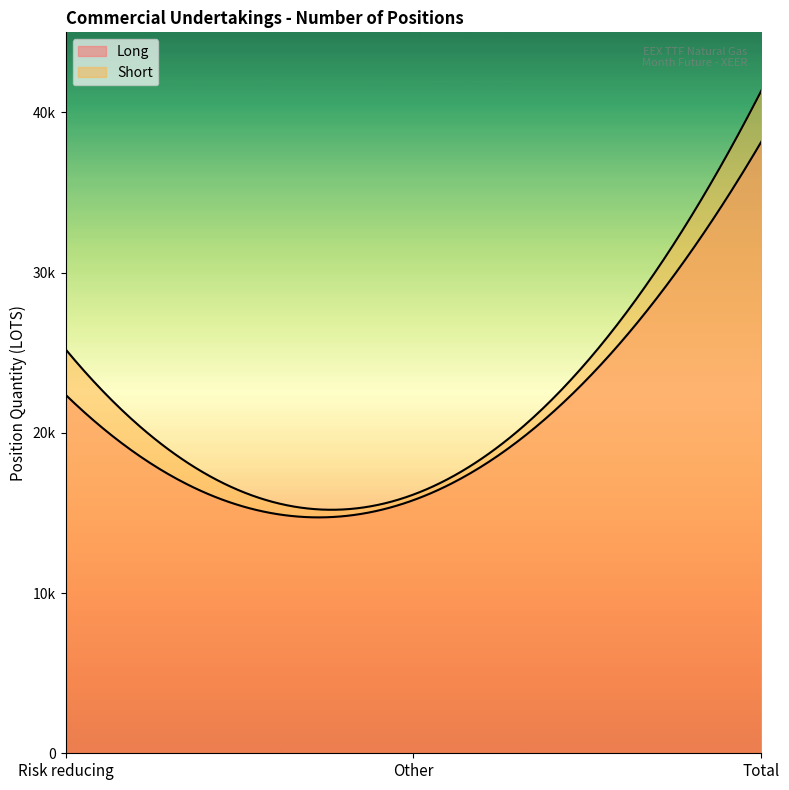

Rank the series at Other from lowest to highest value.

Long, Short